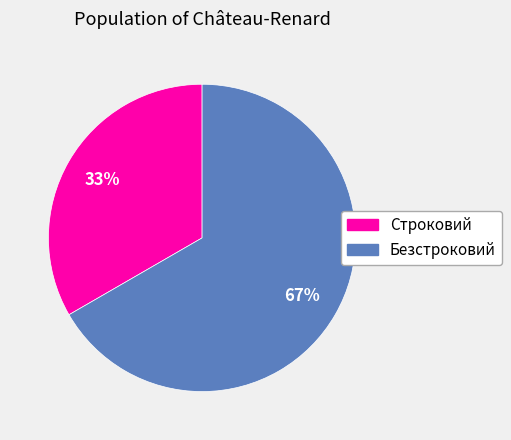

Does Безстроковий represent more than half of the total?

Yes